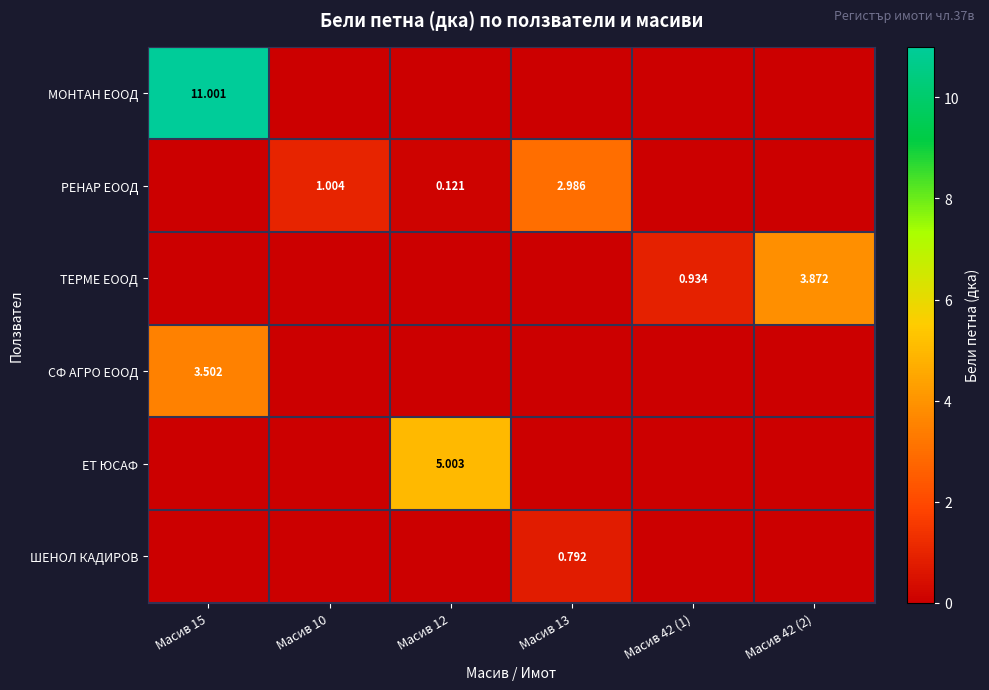

How many series are shown in this chart?

6